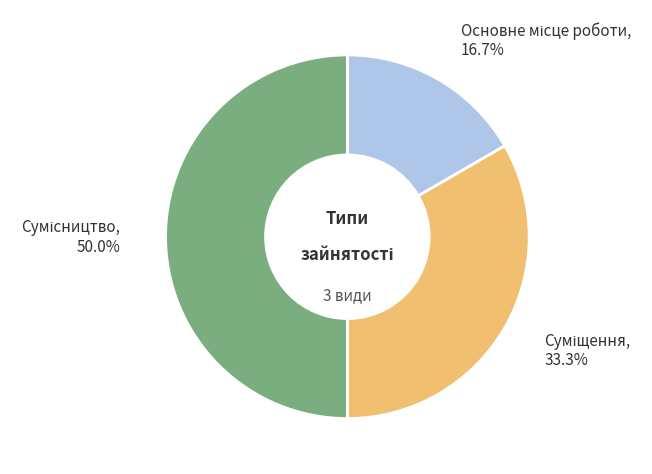

What is the largest slice in the pie chart?

Сумісництво